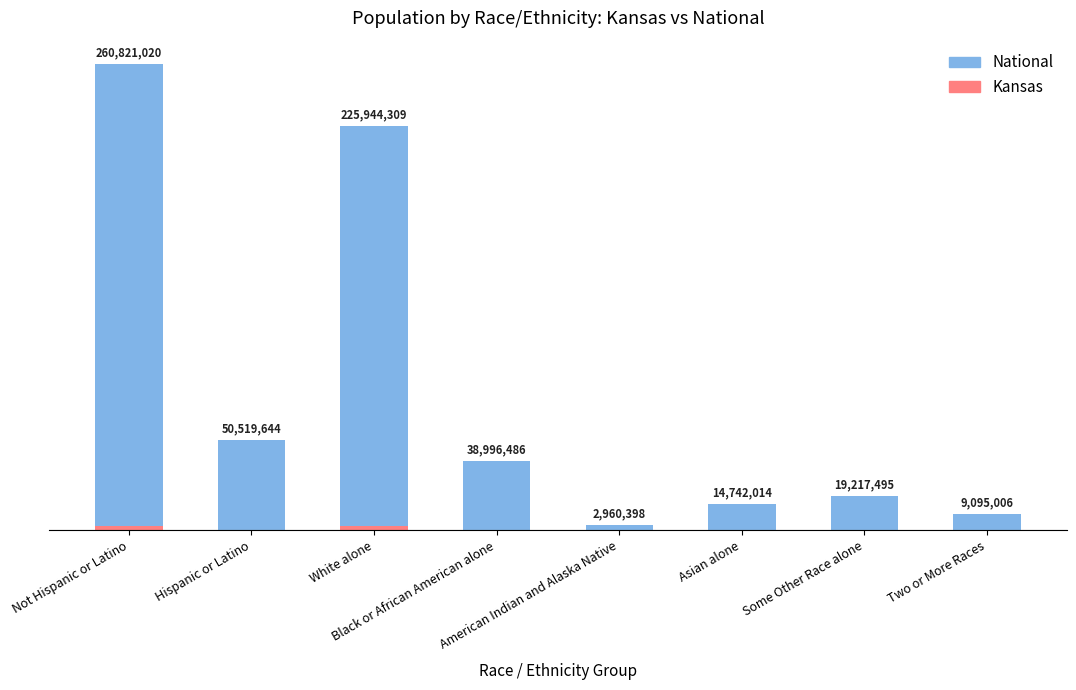

Does the chart contain stacked bars?

Yes